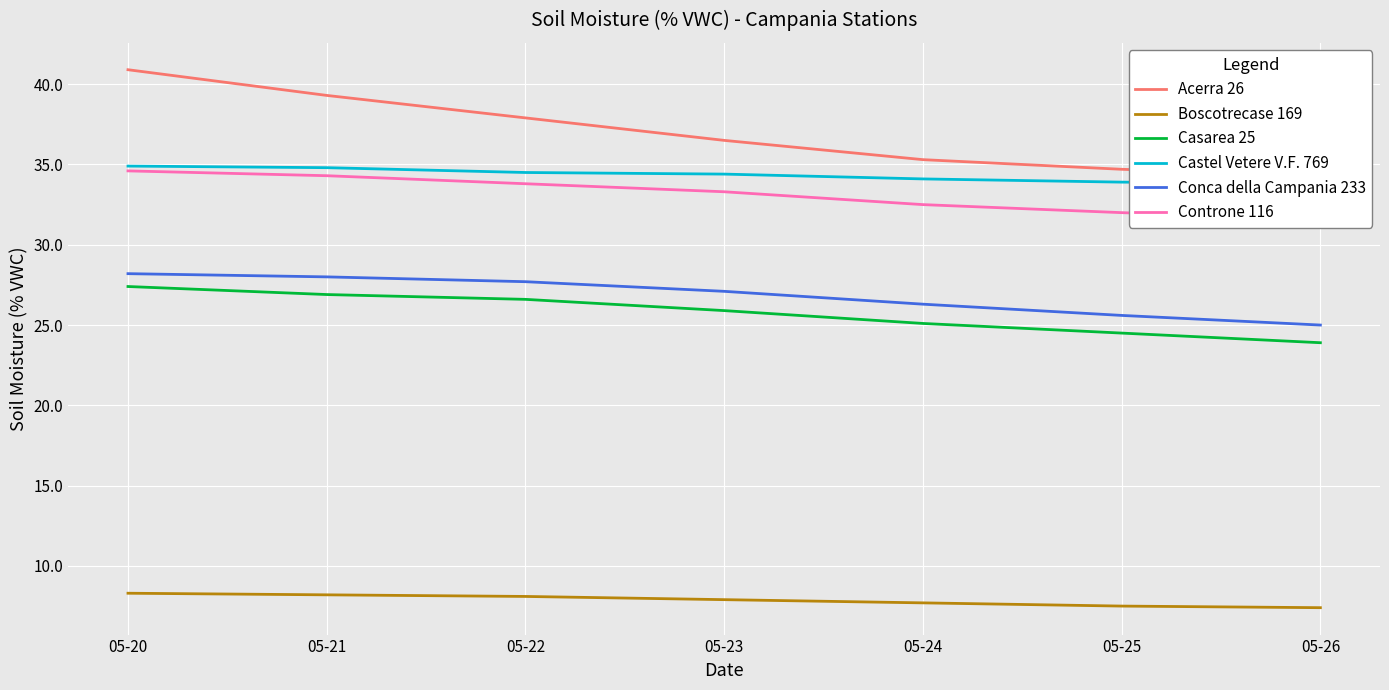

Which series has the widest spread of values?

Acerra 26